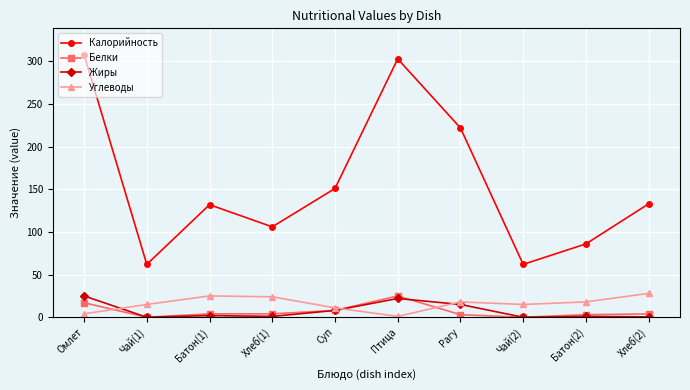

The Жиры series shows 1.0 at Батон(2). True or false?

True